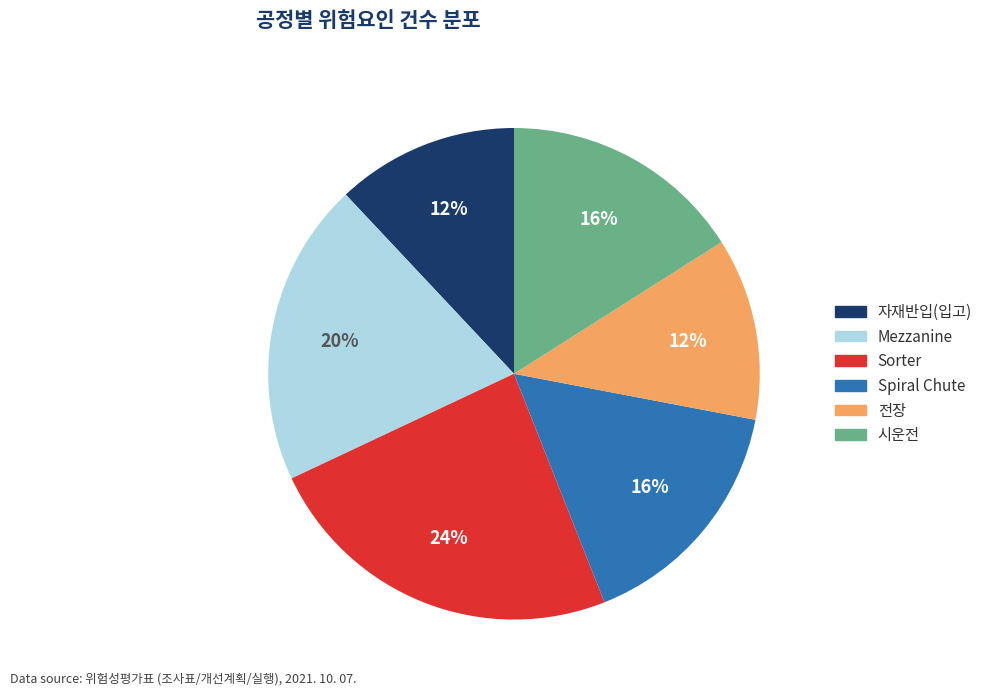

To the nearest percent, what percentage of the pie is 시운전?

16%